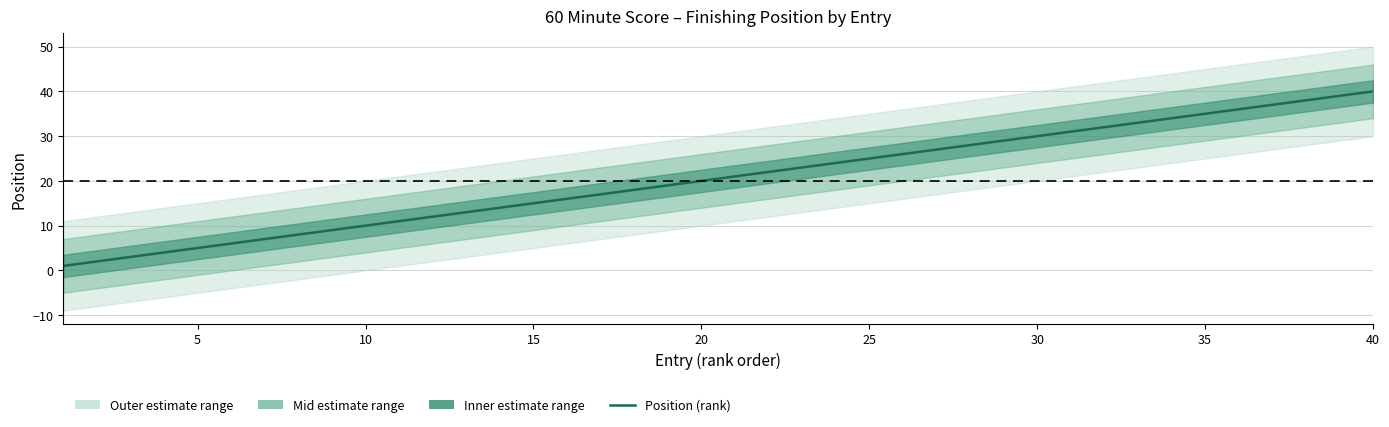

How many data points are above 21?

19